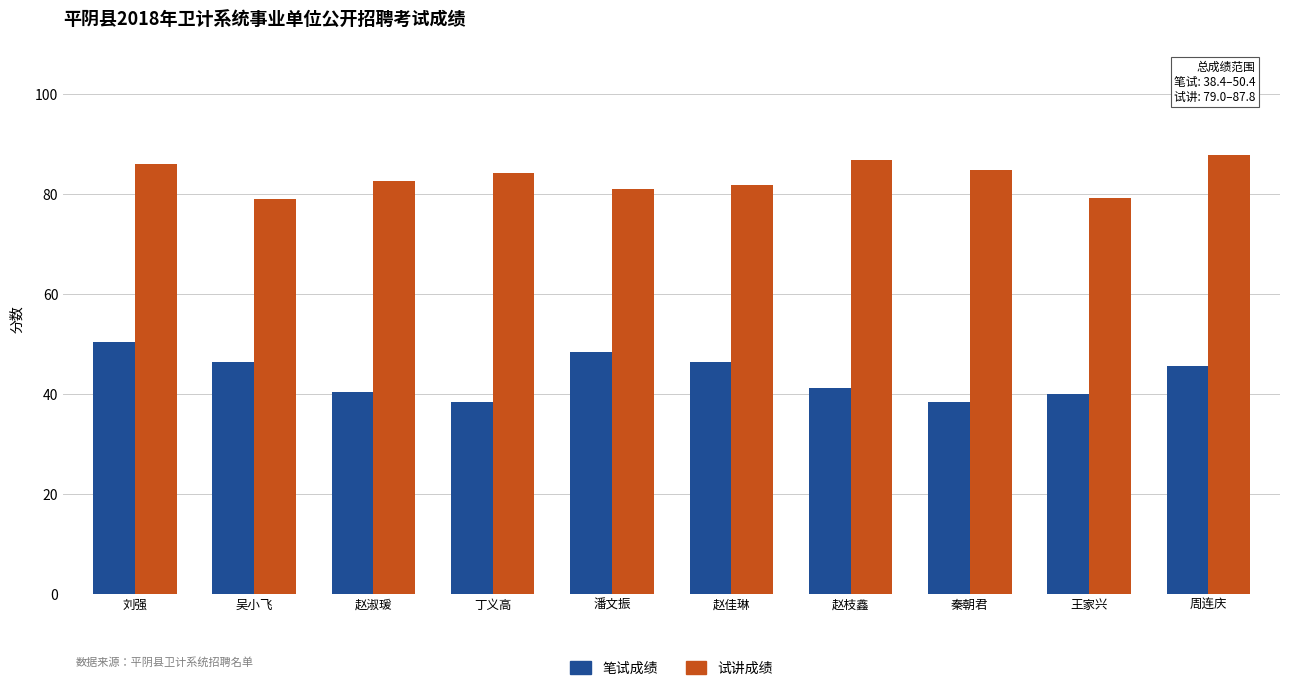

Which series has the widest spread of values?

笔试成绩